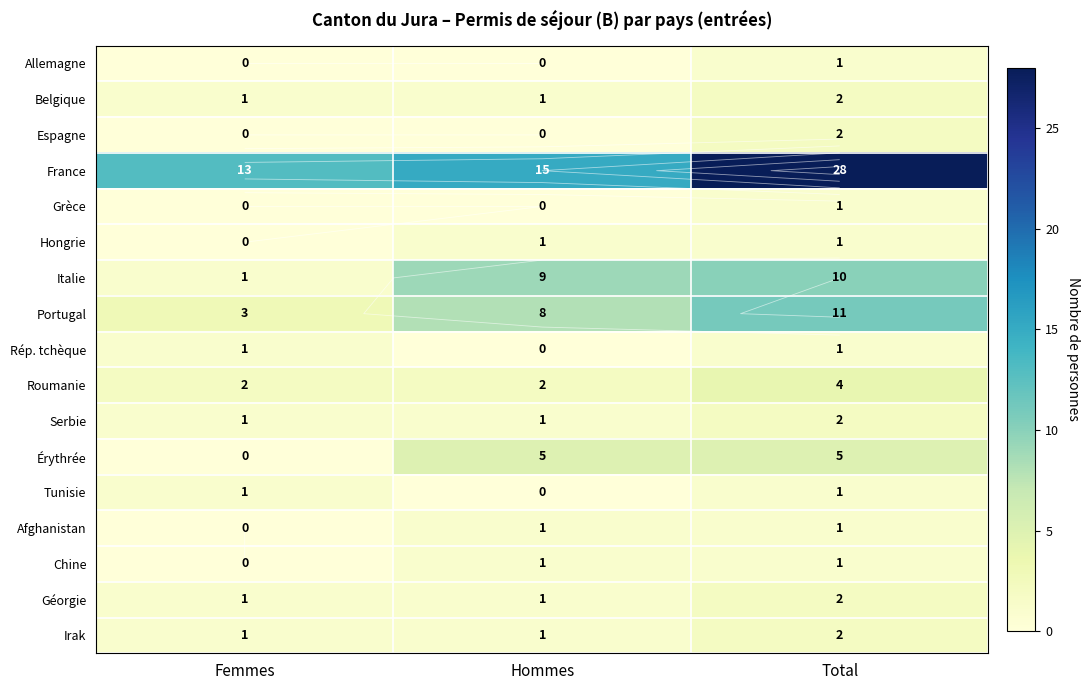

Which series has the largest total across all categories?

France